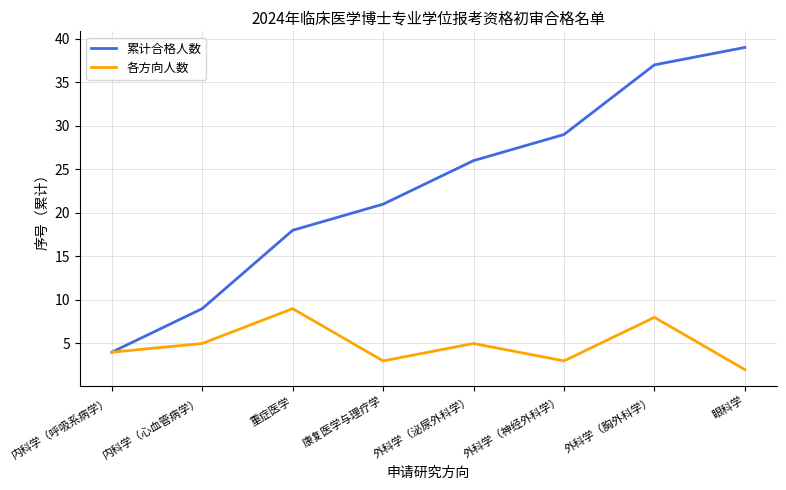

What is the total value across all series at 外科学（胸外科学）?

45